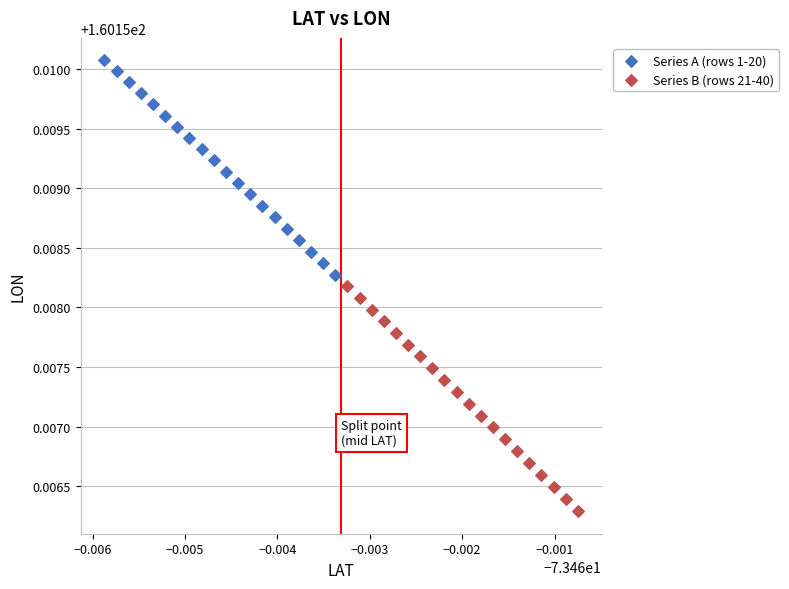

Which series has the widest spread of Y values?

Series B (rows 21-40)